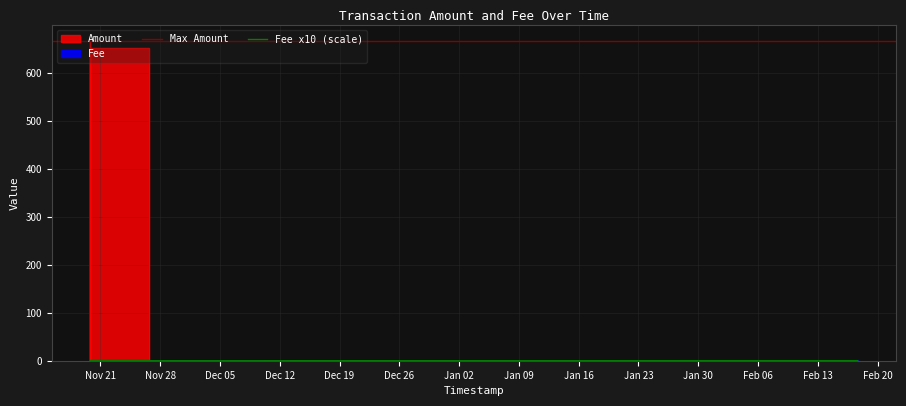

How many data points in Fee are above 0?

3